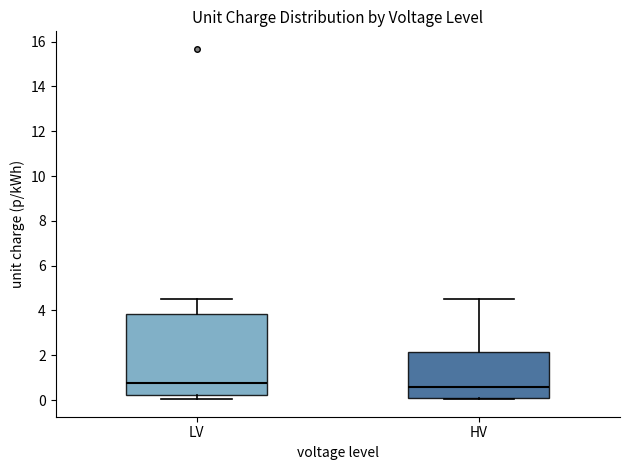

Where is the upper edge of the box for HV on the y-axis? The values are not printed on the chart, so give them approximately, as read against the axis.

2.2